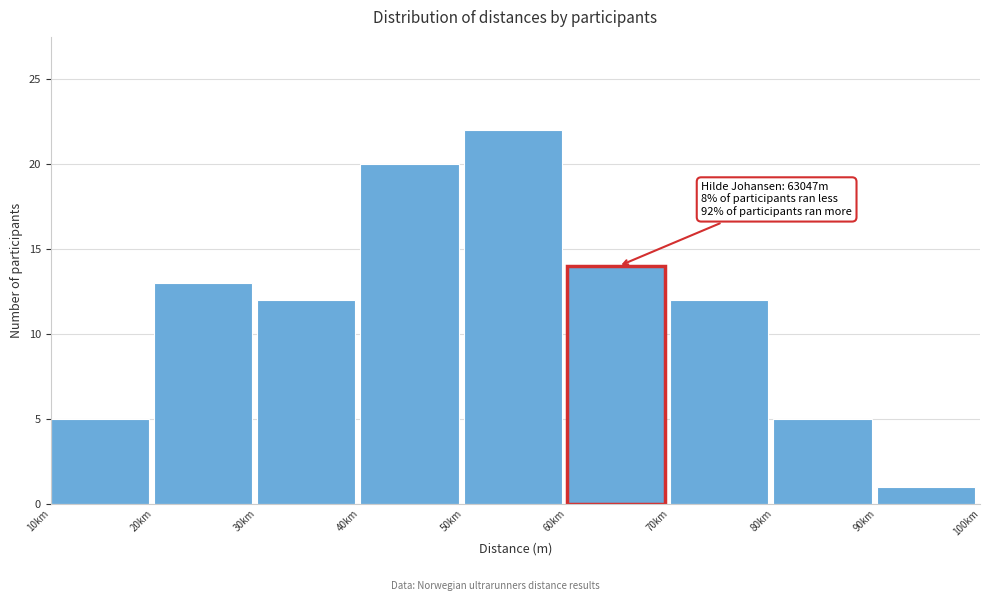

Reading right to left, list all the values displayed in this chart.

1	5	12	14	22	20	12	13	5